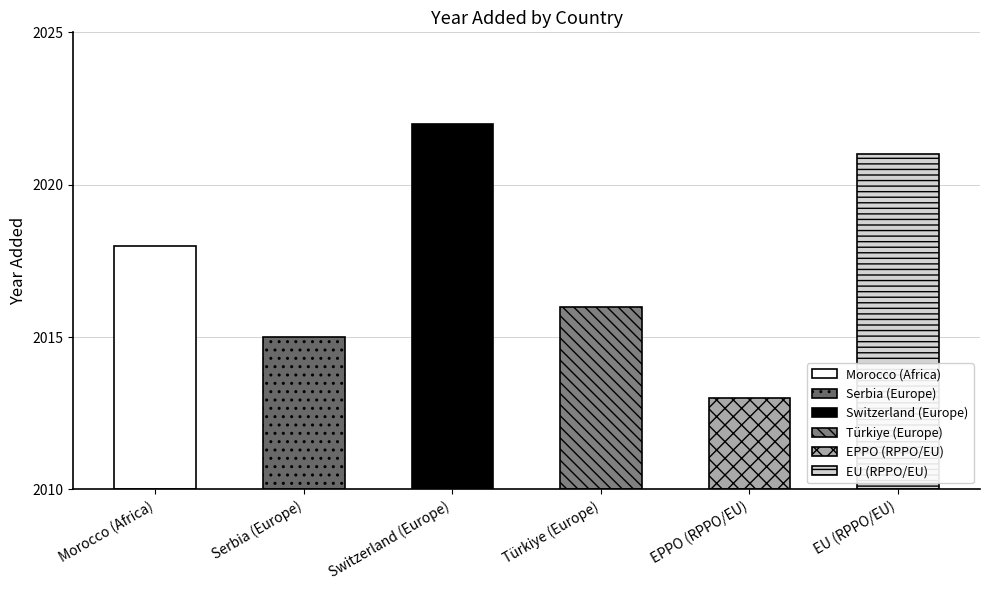

Reading left to right, list all the values displayed in this chart.

2018	2015	2022	2016	2013	2021